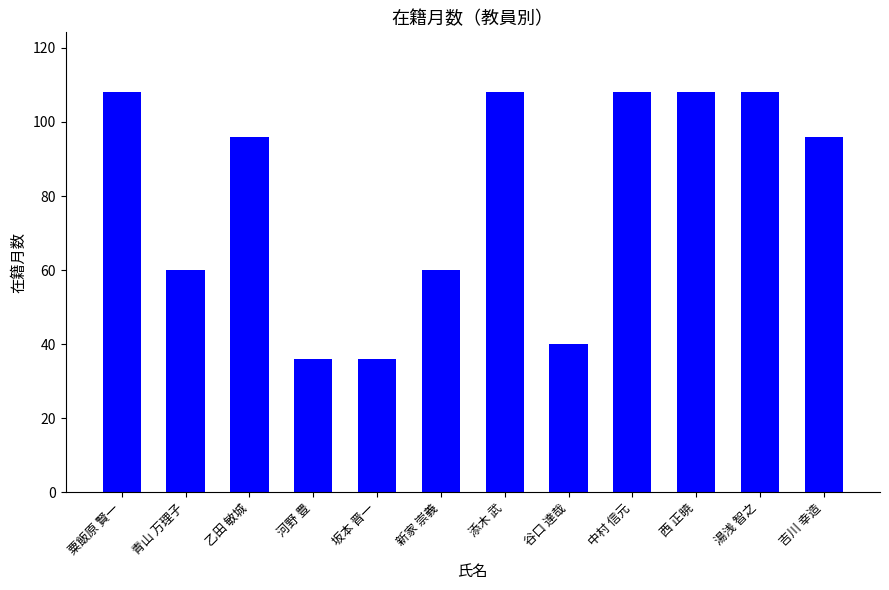

What is the label of the 10th bar from the right?

乙田 敏城